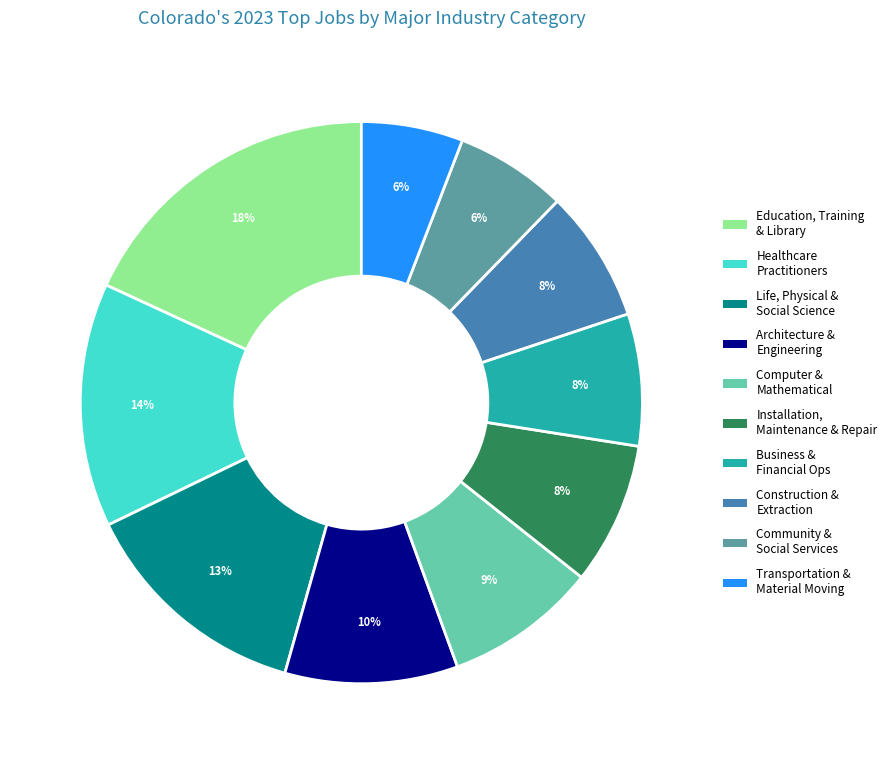

Does any single category account for the majority?

No